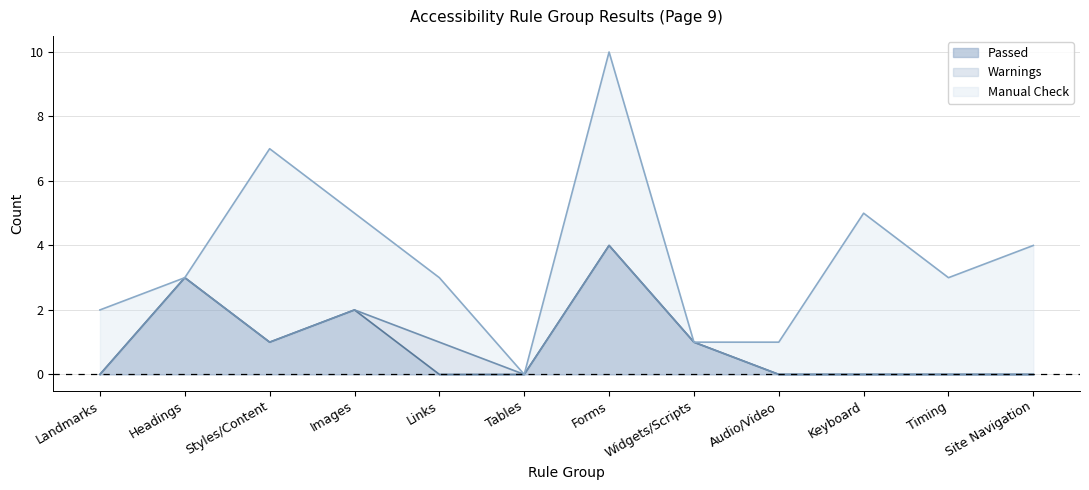

Reading right to left, list all the values displayed in this chart.

Passed: Site Navigation=0	Timing=0	Keyboard=0	Audio/Video=0	Widgets/Scripts=1	Forms=4	Tables=0	Links=0	Images=2	Styles/Content=1	Headings=3	Landmarks=0
Warnings: Site Navigation=0	Timing=0	Keyboard=0	Audio/Video=0	Widgets/Scripts=0	Forms=0	Tables=0	Links=1	Images=0	Styles/Content=0	Headings=0	Landmarks=0
Manual Check: Site Navigation=4	Timing=3	Keyboard=5	Audio/Video=1	Widgets/Scripts=0	Forms=6	Tables=0	Links=2	Images=3	Styles/Content=6	Headings=0	Landmarks=2